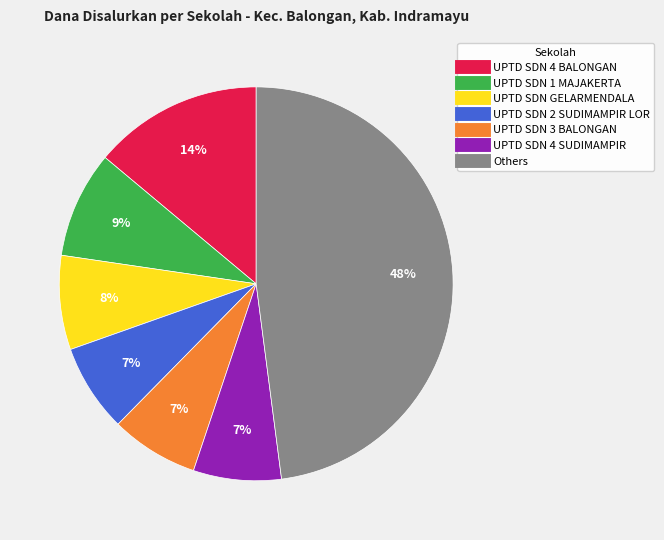

To the nearest percent, what is the difference between the largest and smallest slice percentages?

41%